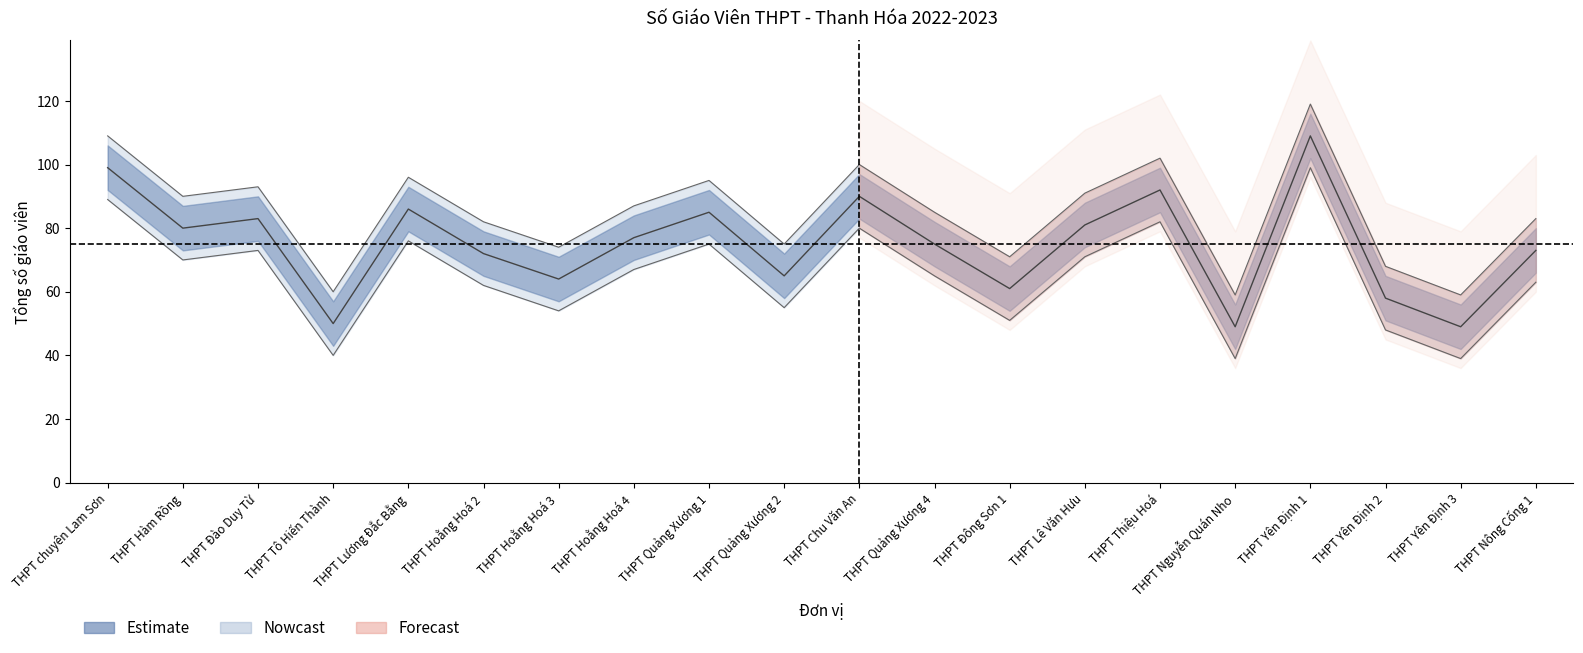

In Tổng số giáo viên, how many points are lower than both neighbors (excluding endpoints)?

7